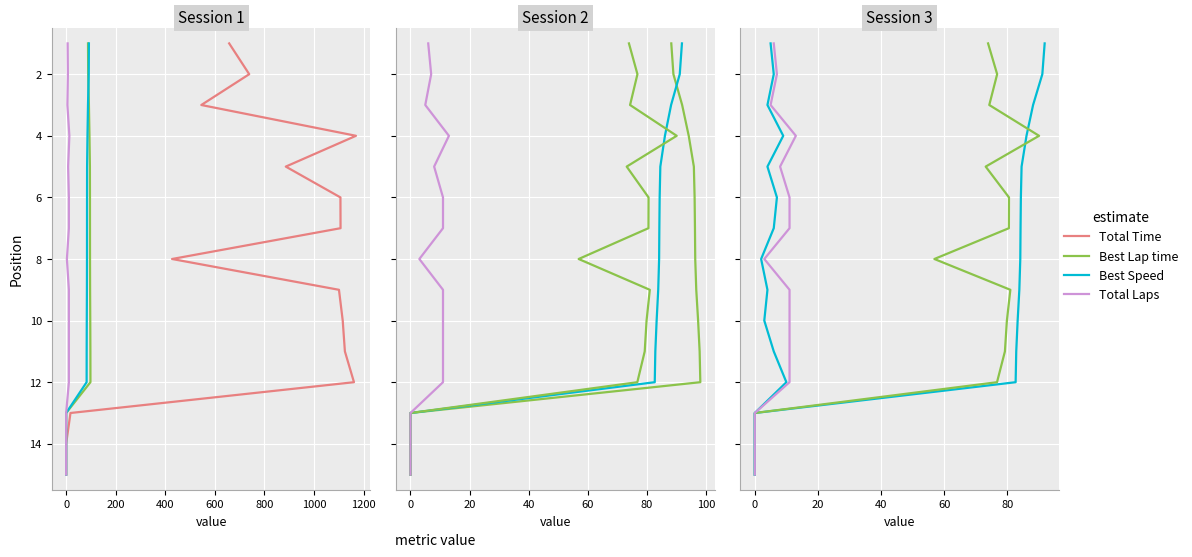

How many data points in Best Speed are above 8?

7